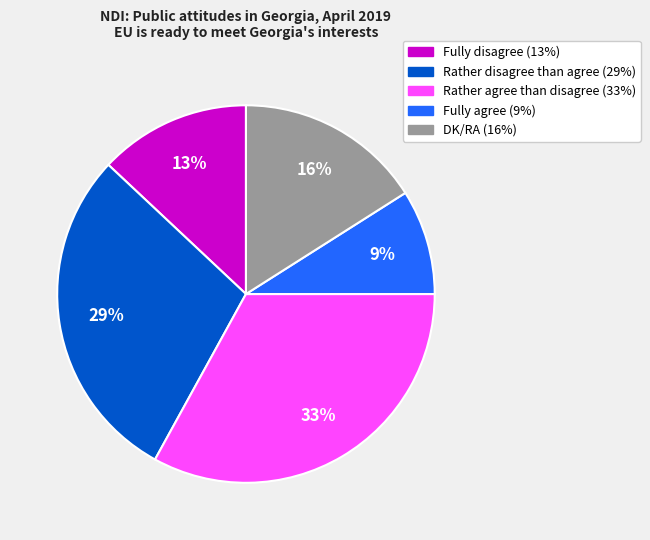

Do DK/RA and Fully agree together represent more than half of the pie?

No